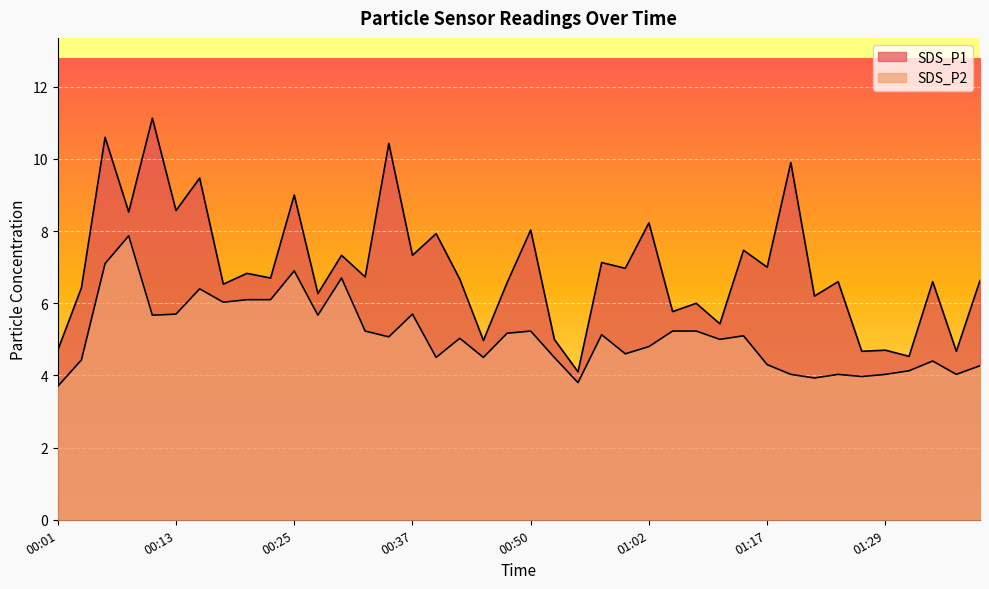

Reading left to right, transcribe all the data shown in this chart.

SDS_P1: 00:01=4.7	00:03=6.4	00:06=10.6	00:08=8.5	00:11=11.1	00:13=8.6	00:16=9.5	00:18=6.5	00:20=6.8	00:23=6.7	00:25=9.0	00:28=6.3	00:30=7.3	00:33=6.7	00:35=10.4	00:37=7.3	00:40=7.9	00:42=6.7	00:45=5.0	00:47=6.6	00:50=8.0	00:52=5.0	00:54=4.1	00:57=7.1	00:59=7.0	01:02=8.2	01:07=5.8	01:09=6.0	01:12=5.4	01:14=7.5	01:17=7.0	01:19=9.9	01:21=6.2	01:24=6.6	01:26=4.7	01:29=4.7	01:31=4.5	01:34=6.6	01:36=4.7	01:38=6.6
SDS_P2: 00:01=3.7	00:03=4.4	00:06=7.1	00:08=7.9	00:11=5.7	00:13=5.7	00:16=6.4	00:18=6.0	00:20=6.1	00:23=6.1	00:25=6.9	00:28=5.7	00:30=6.7	00:33=5.2	00:35=5.1	00:37=5.7	00:40=4.5	00:42=5.0	00:45=4.5	00:47=5.2	00:50=5.2	00:52=4.5	00:54=3.8	00:57=5.1	00:59=4.6	01:02=4.8	01:07=5.2	01:09=5.2	01:12=5.0	01:14=5.1	01:17=4.3	01:19=4.0	01:21=3.9	01:24=4.0	01:26=4.0	01:29=4.0	01:31=4.1	01:34=4.4	01:36=4.0	01:38=4.3